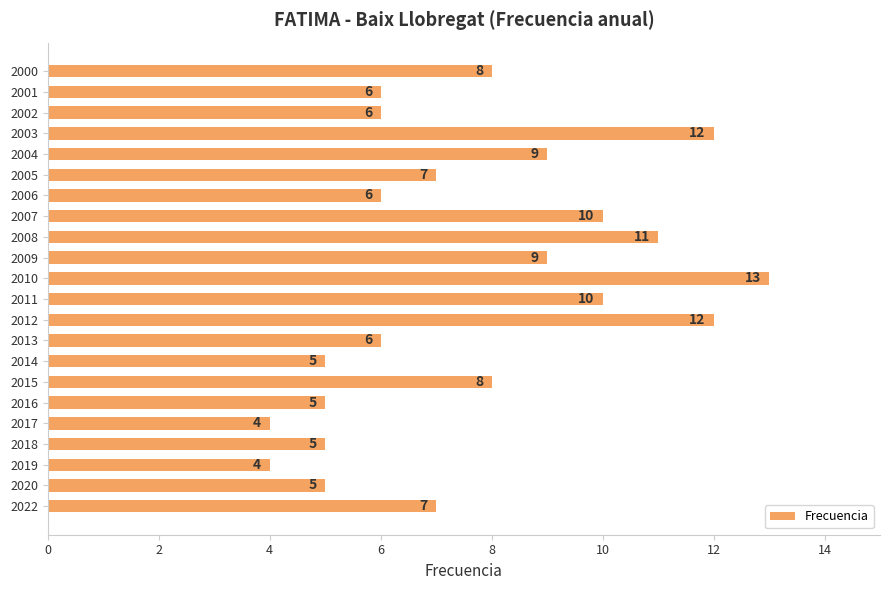

What is the approximate value at 2019?

4